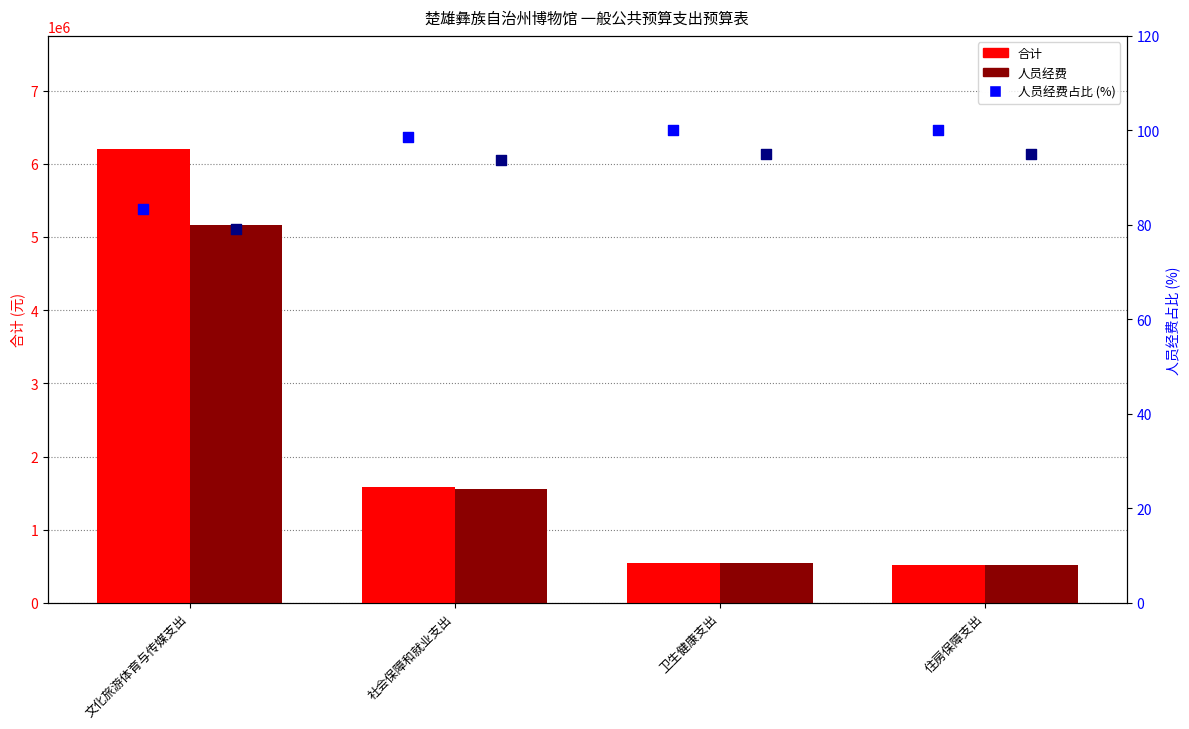

Which series has the largest total across all categories?

合计